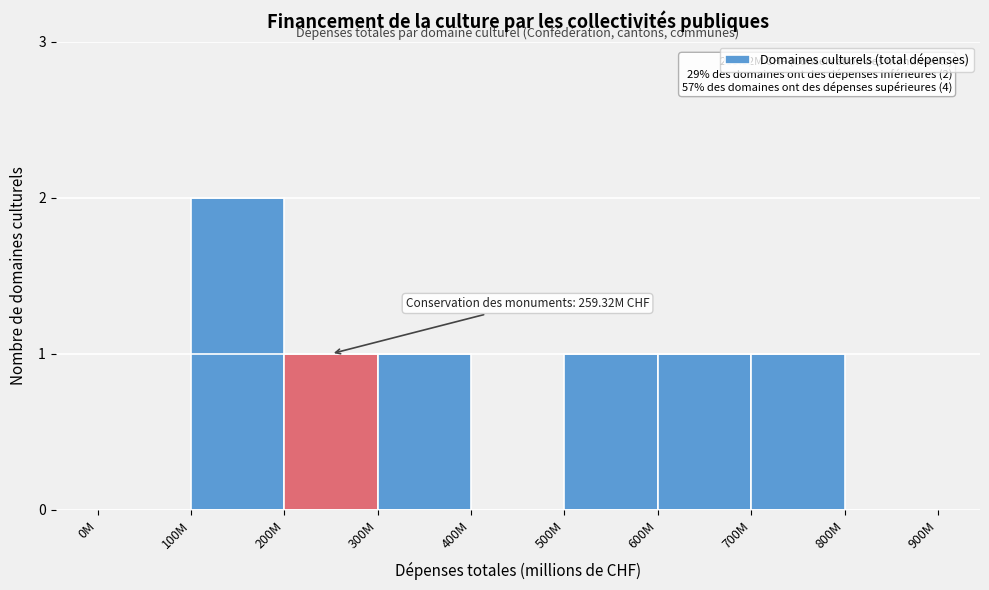

Reading left to right, transcribe all the data shown in this chart.

0M=0	100M=2	200M=1	300M=1	400M=0	500M=1	600M=1	700M=1	800M=0